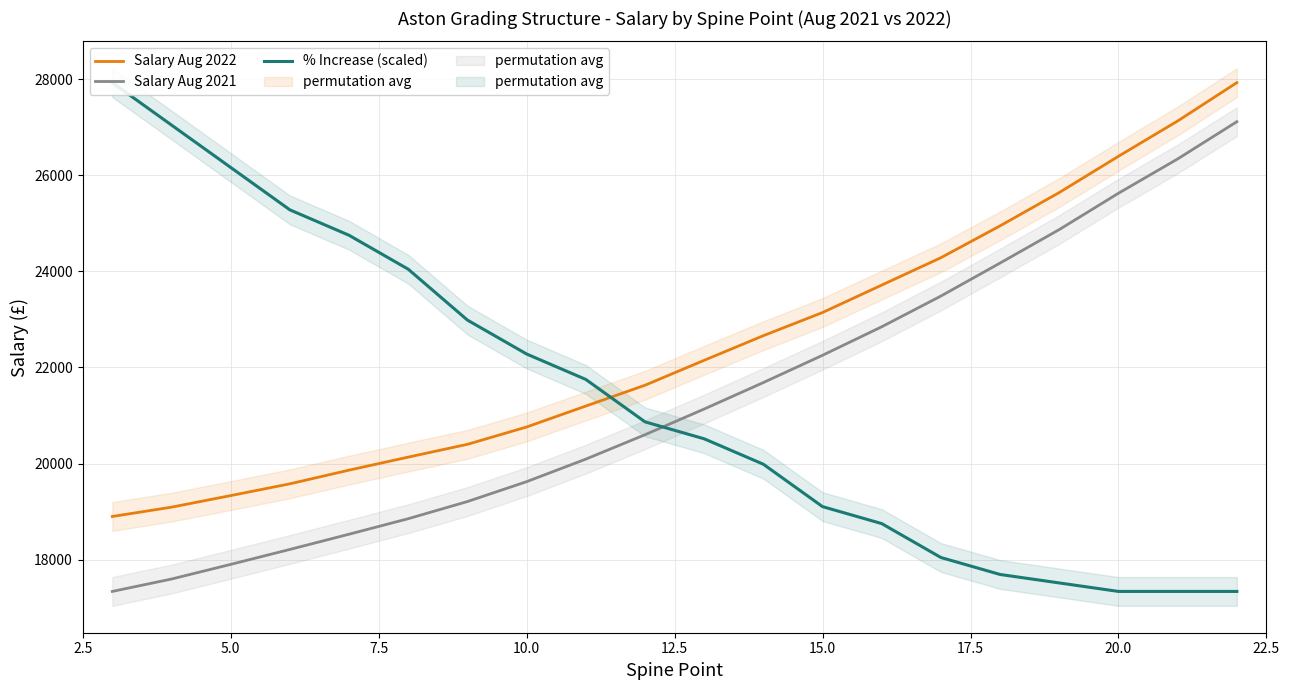

What is the greatest value displayed?

27929.0